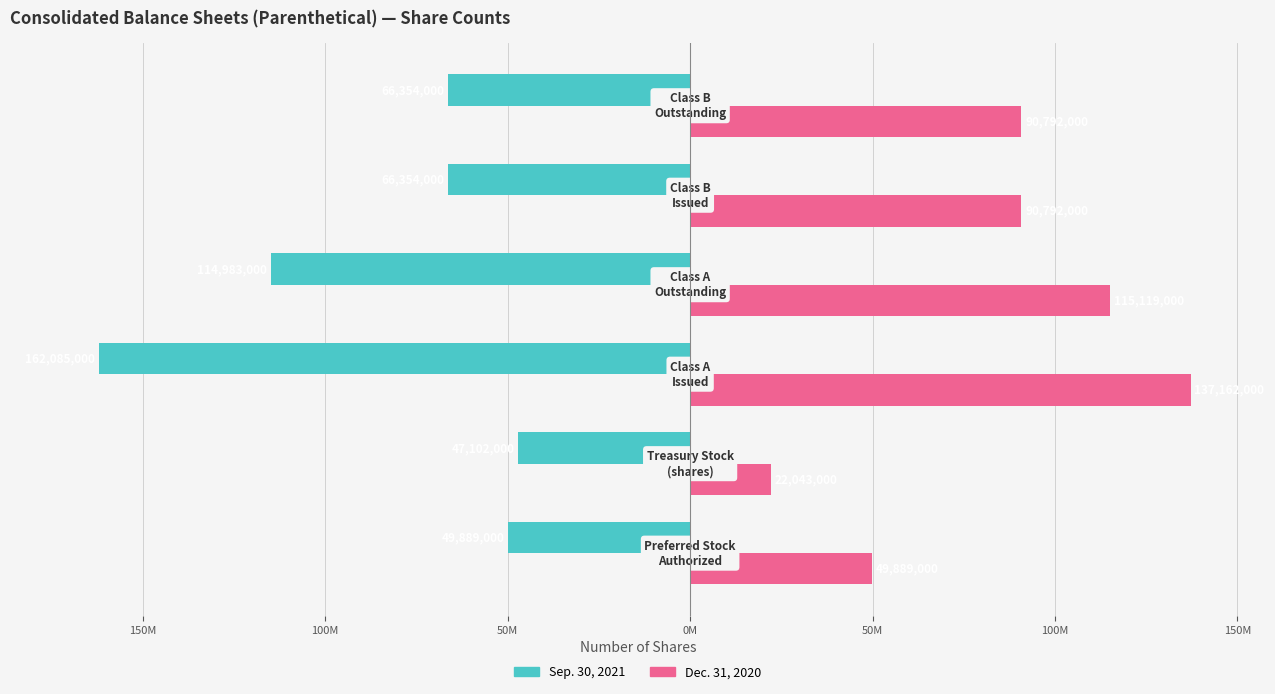

How many values in the Sep. 30, 2021 series are below -66354000?

2